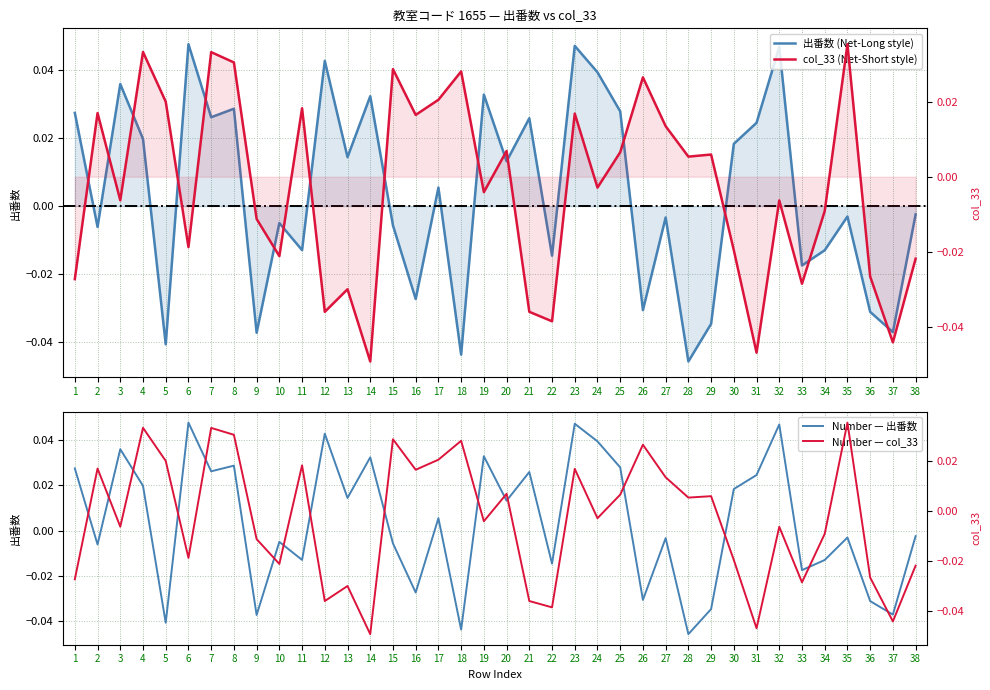

Where is the first local maximum for Number — col_33?

2